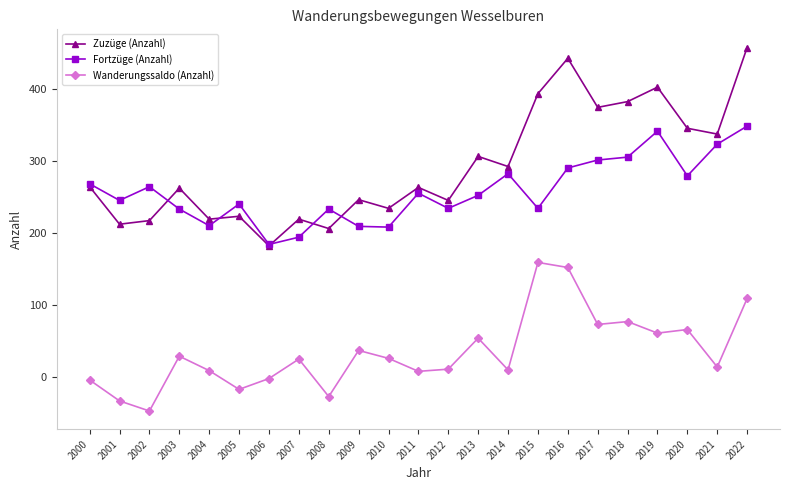

At 2011, list the series in order from smallest to largest.

Wanderungssaldo (Anzahl), Fortzüge (Anzahl), Zuzüge (Anzahl)